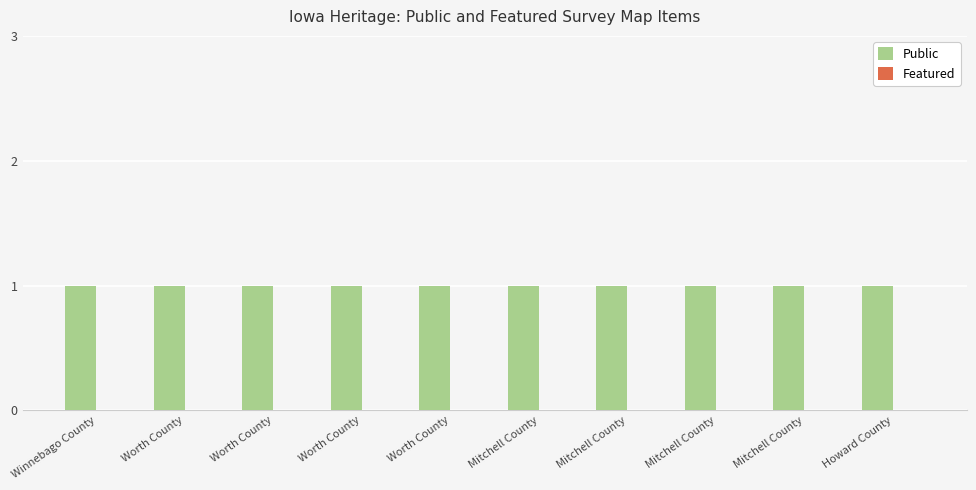

Reading left to right, transcribe all the data shown in this chart.

Public: Winnebago County=1	Worth County=1	Worth County=1	Worth County=1	Worth County=1	Mitchell County=1	Mitchell County=1	Mitchell County=1	Mitchell County=1	Howard County=1
Featured: Winnebago County=0	Worth County=0	Worth County=0	Worth County=0	Worth County=0	Mitchell County=0	Mitchell County=0	Mitchell County=0	Mitchell County=0	Howard County=0